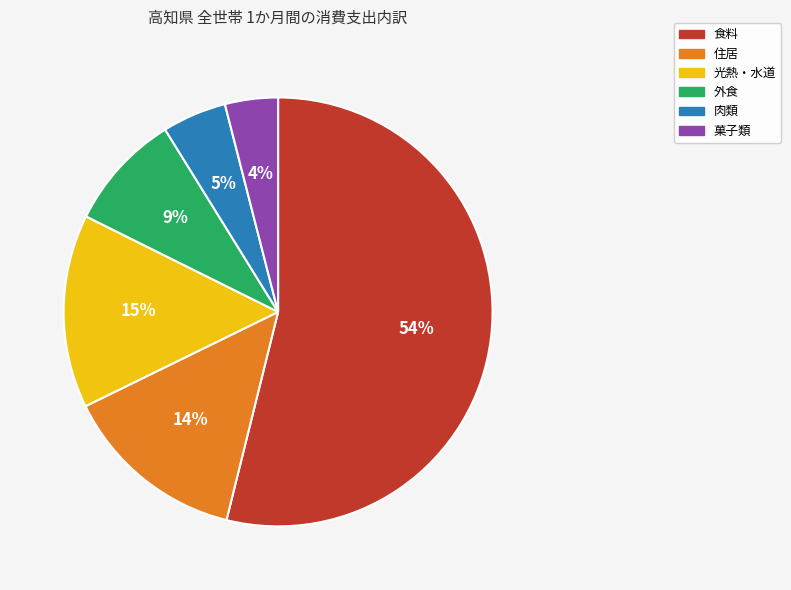

How many segments does this pie chart have?

6